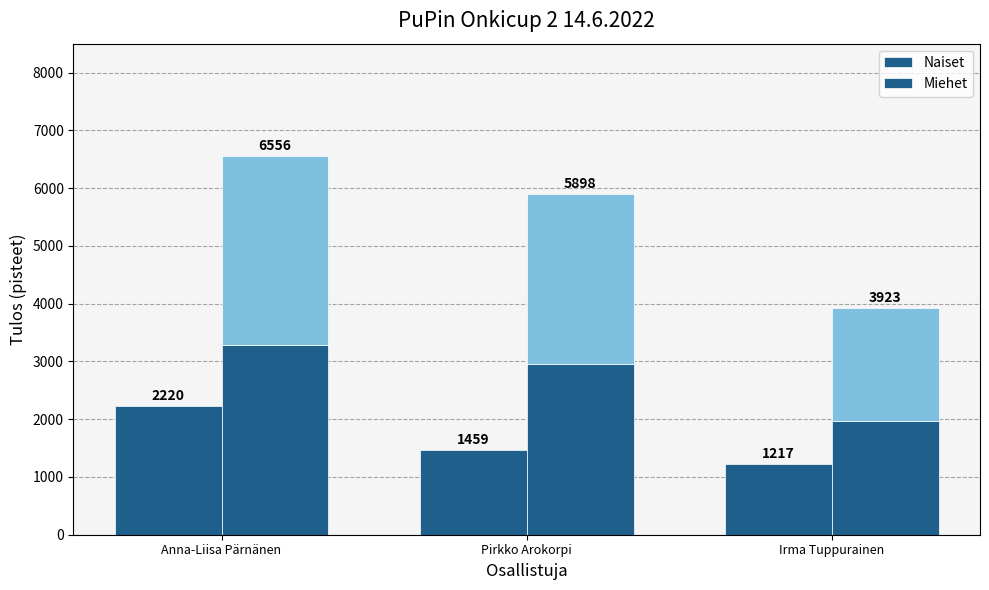

What is the difference between the Miehet values at Pirkko Arokorpi and Irma Tuppurainen?

988